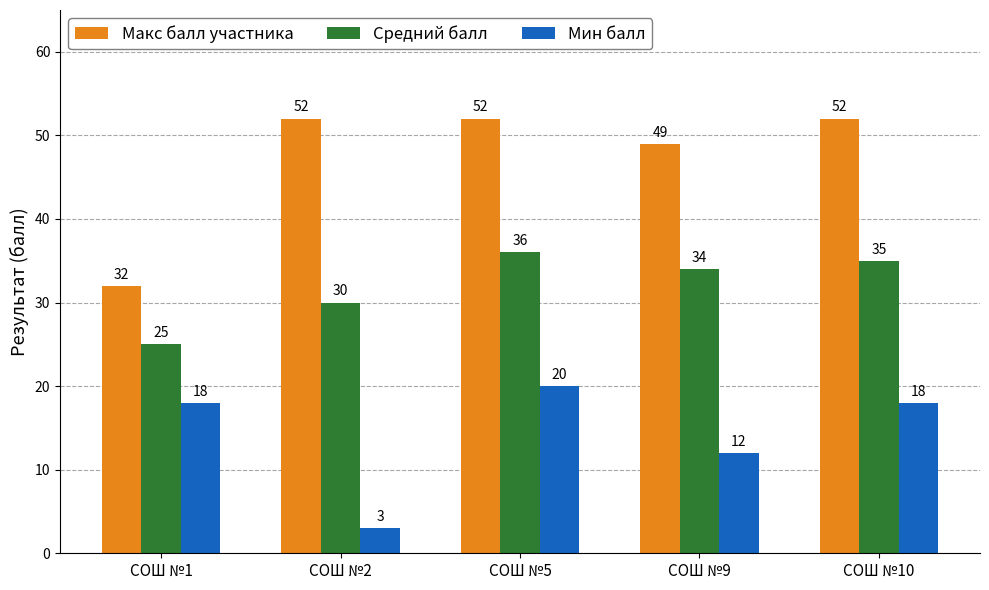

Read the Средний балл value at СОШ №1, to the nearest 5.

25